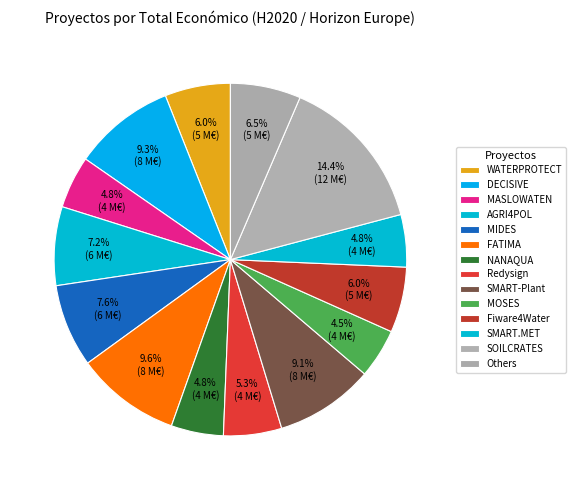

How many segments does this pie chart have?

14